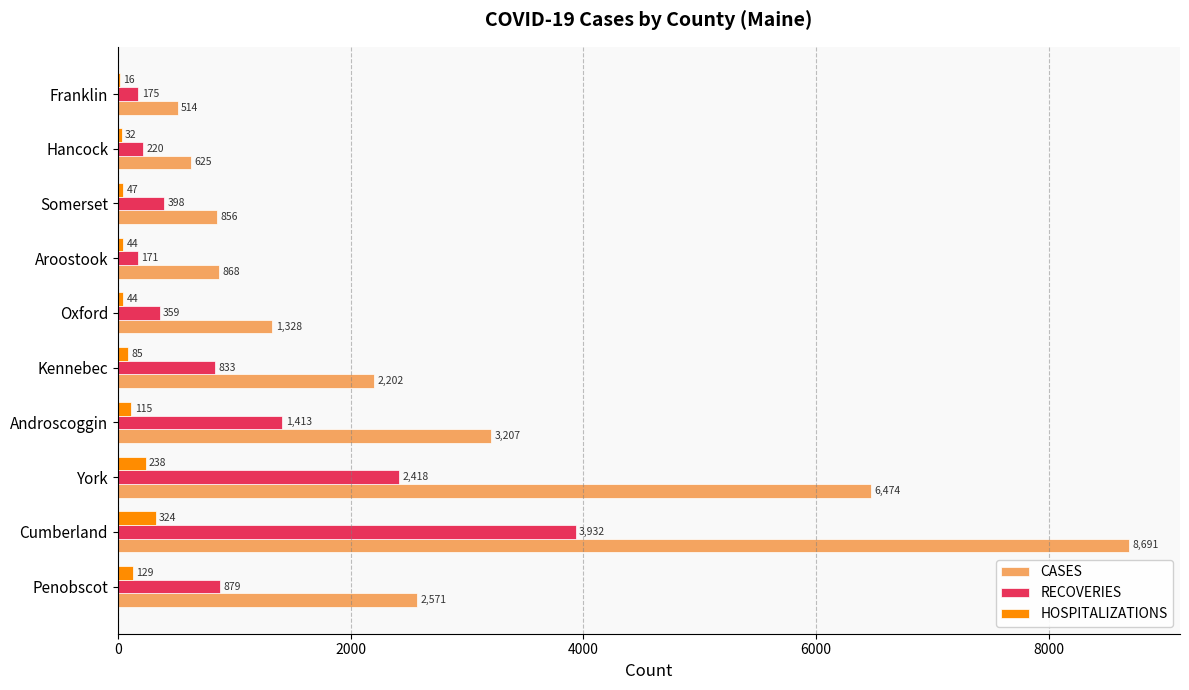

Which series changed the most between Kennebec and Franklin?

CASES